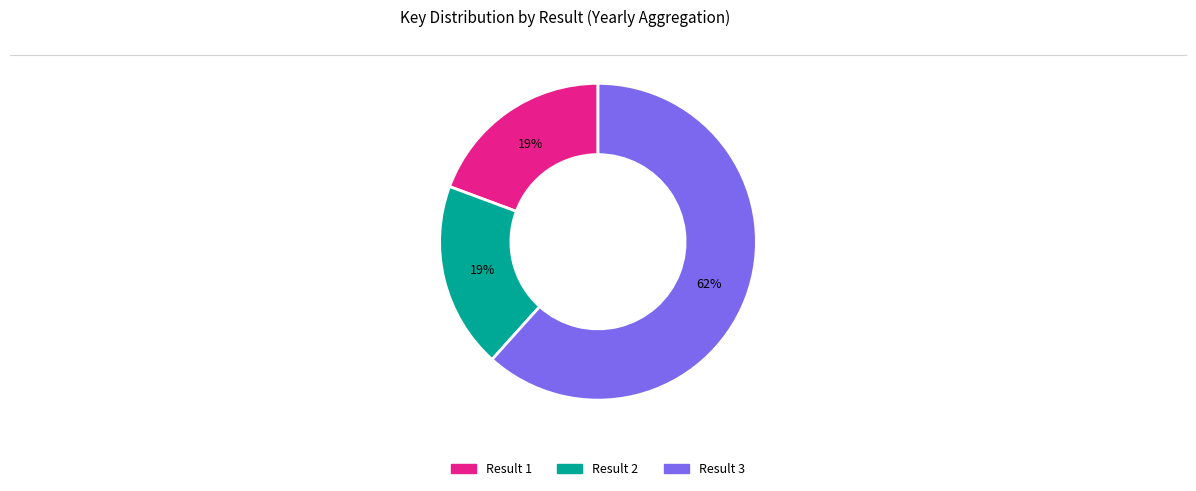

To the nearest percent, what is the difference between the largest and smallest slice percentages?

43%